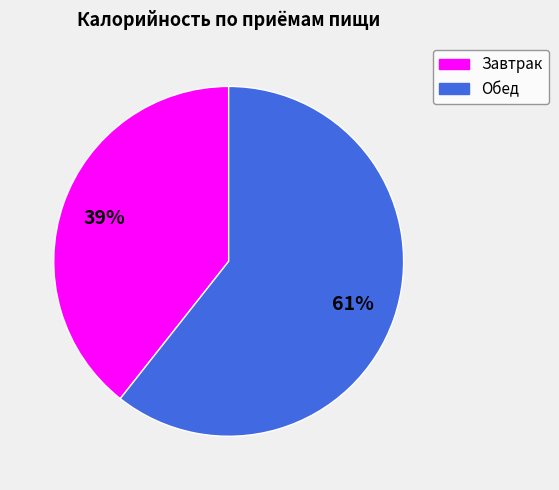

How many slices are in this pie chart?

2